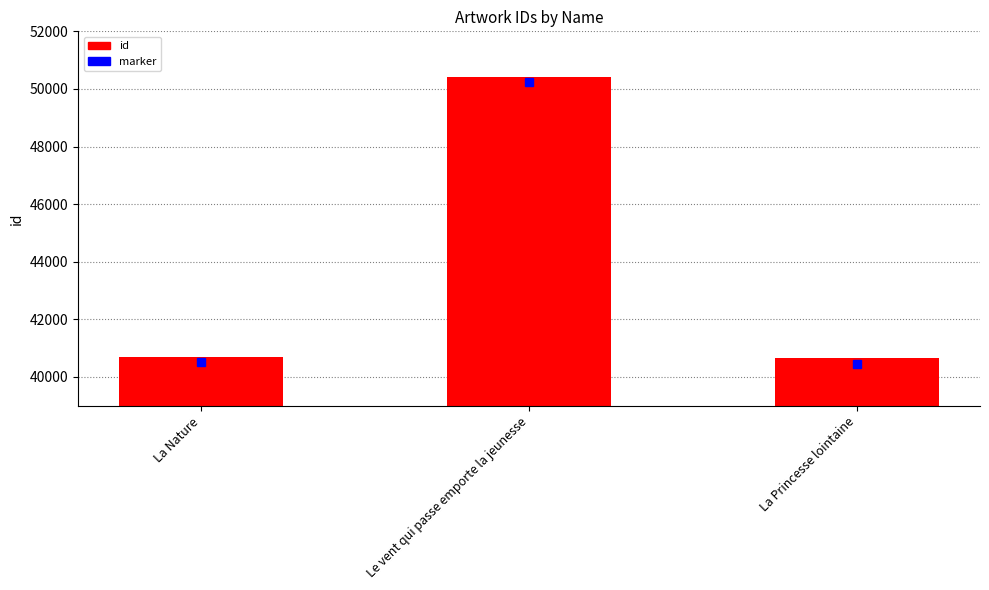

What is the sum of the values at La Nature and La Princesse lointaine?

81351